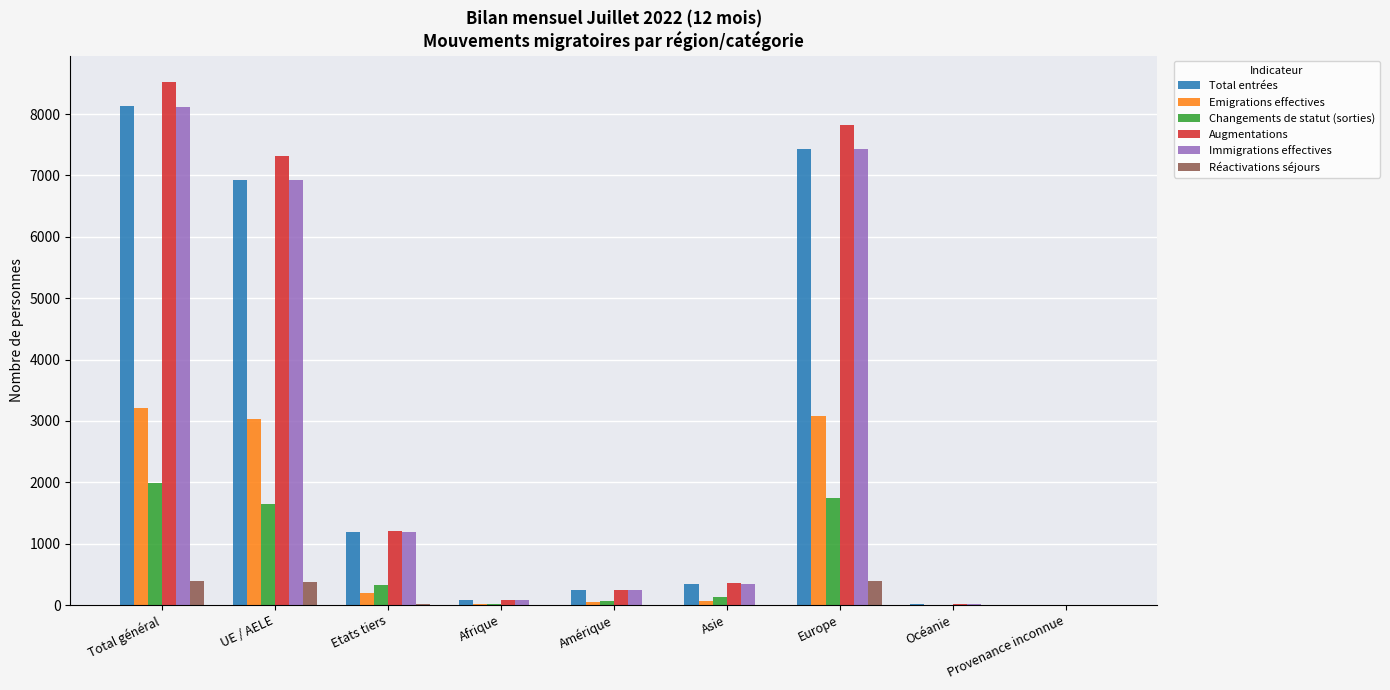

What are all the series names shown in the legend?

Total entrées, Emigrations effectives, Changements de statut (sorties), Augmentations, Immigrations effectives, Réactivations séjours